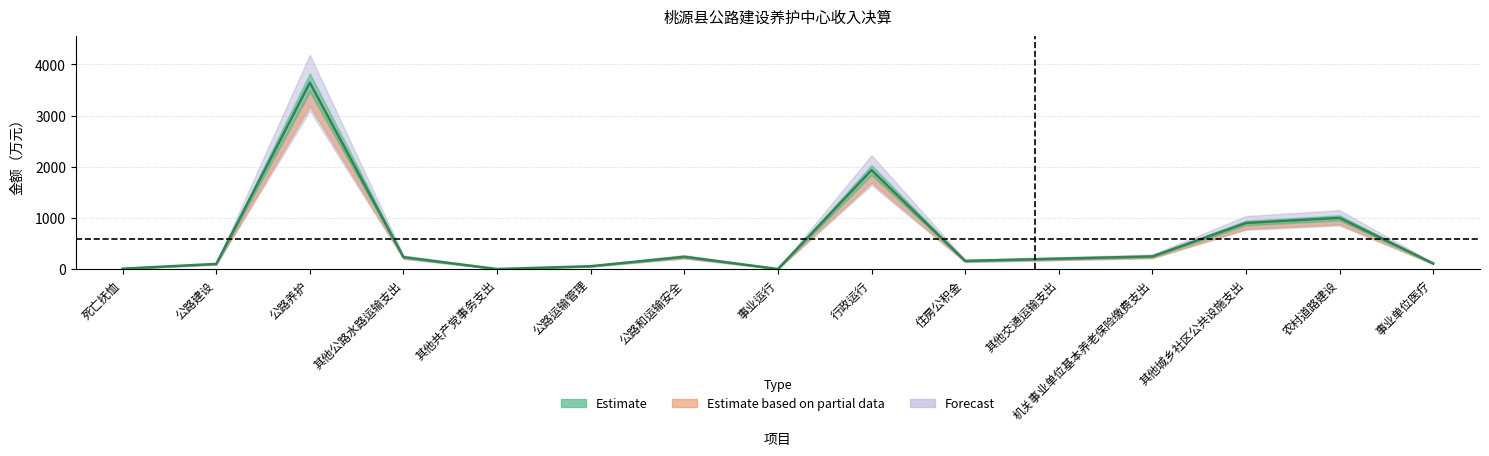

What is the label of the 12th point from the left?

机关事业单位基本养老保险缴费支出